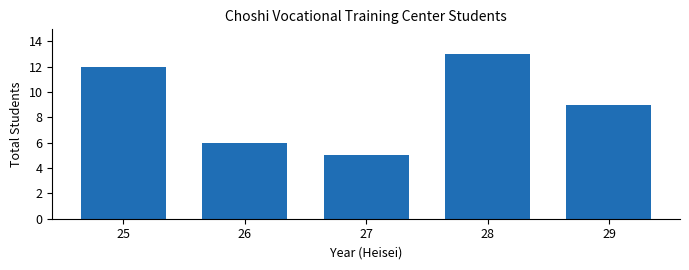

Reading right to left, what are all the values shown in this chart?

29=9	28=13	27=5	26=6	25=12